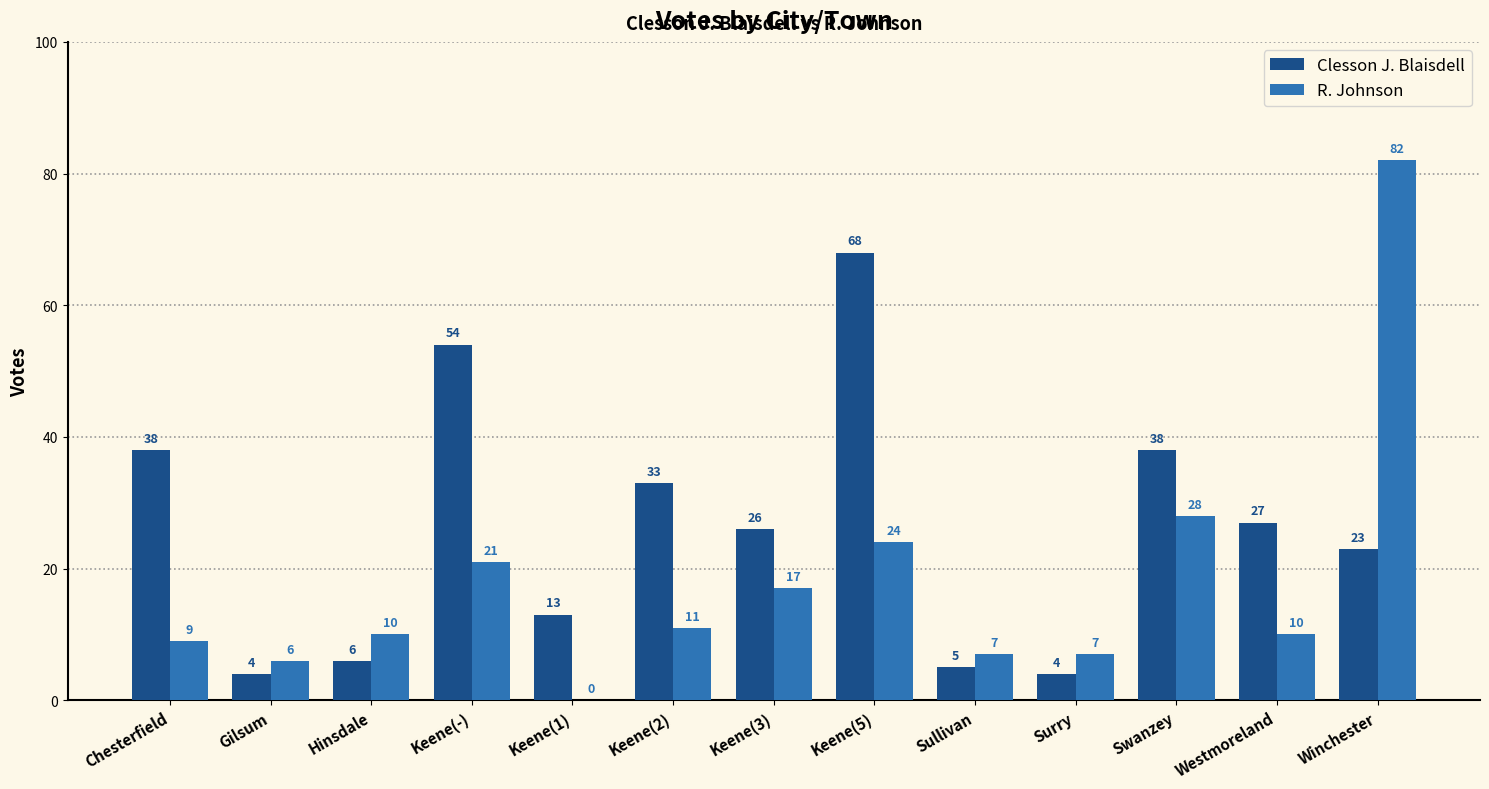

How many categories are shown in the chart?

13